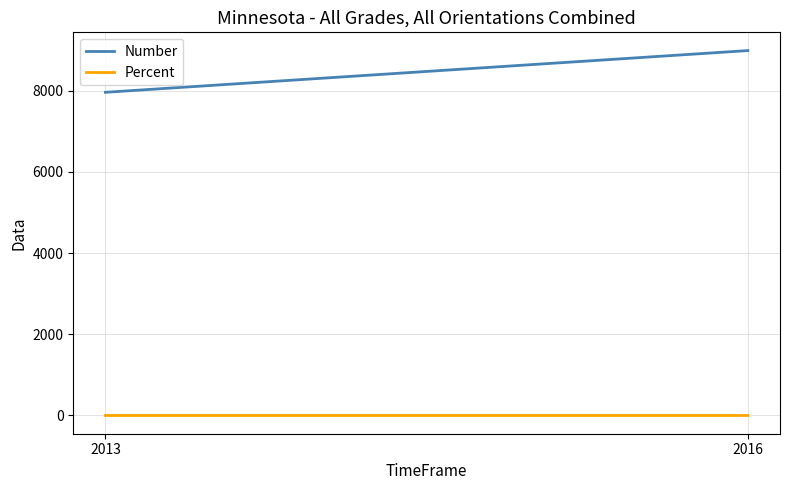

List the labels in order of Percent value, largest first.

2016, 2013